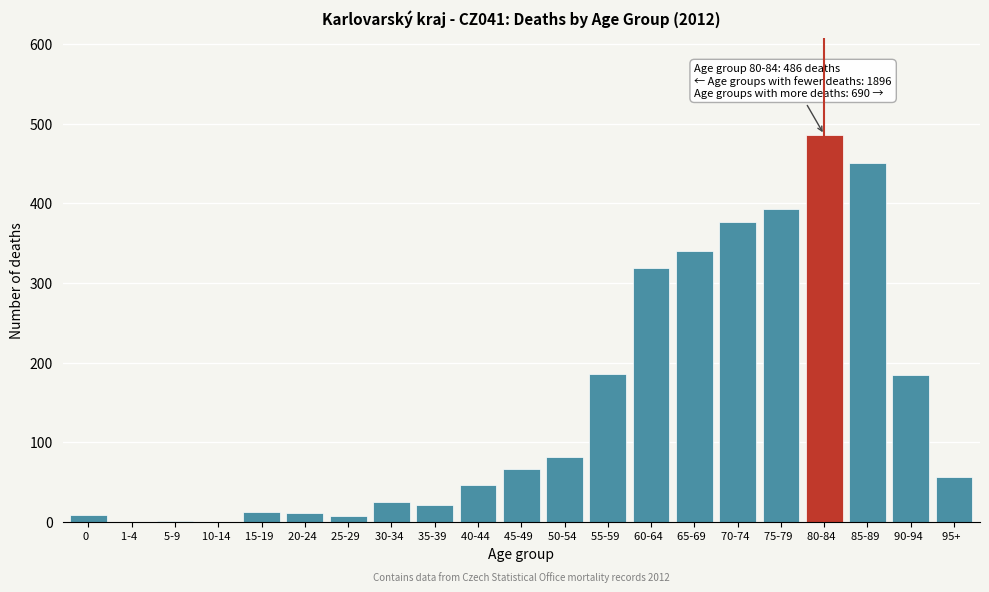

True or false: the data shows 129 at 50-54  .

False